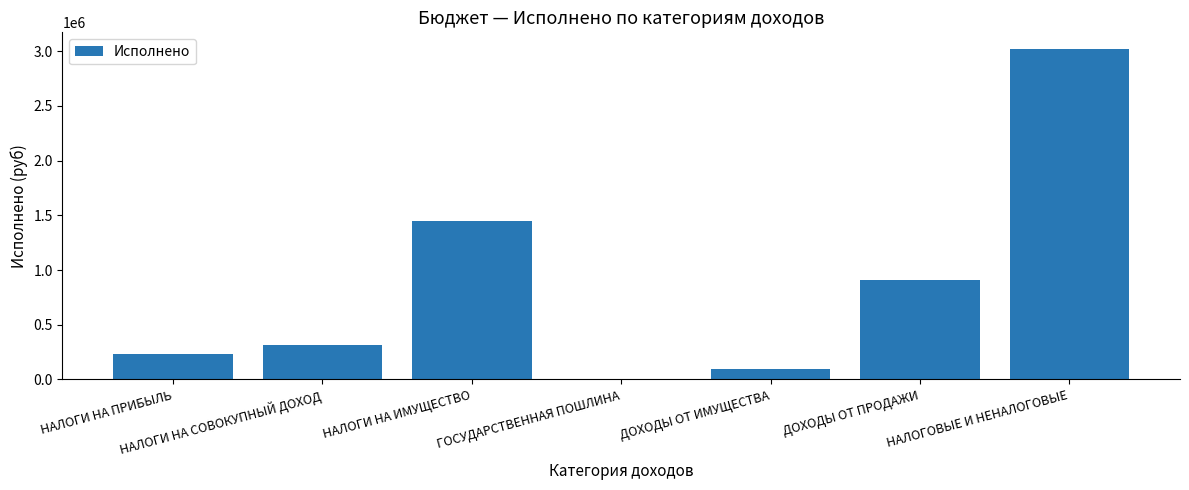

Which category has the highest value across all series?

НАЛОГОВЫЕ И НЕНАЛОГОВЫЕ